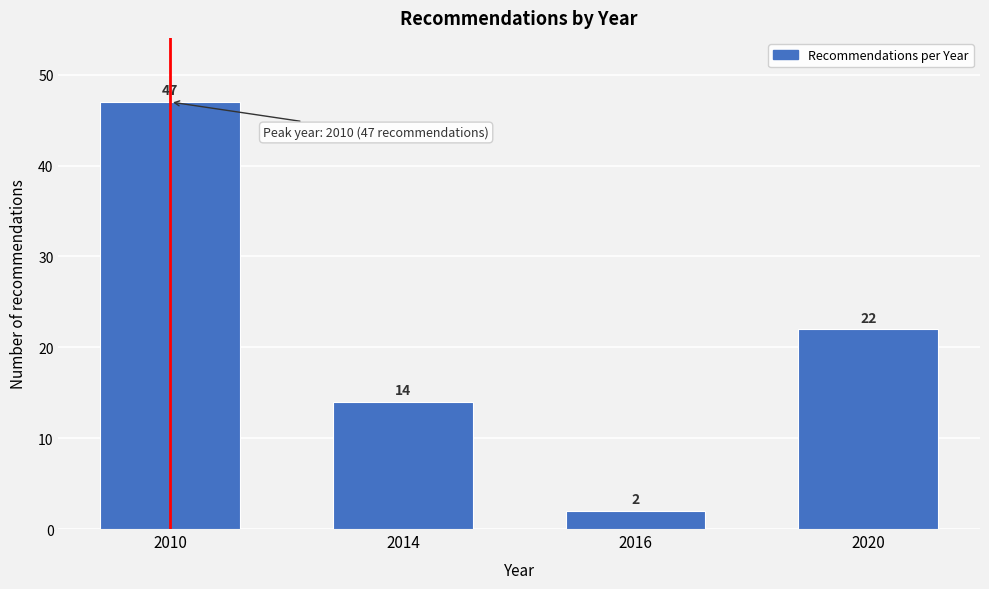

Reading left to right, extract all data points from this chart.

47	14	2	22